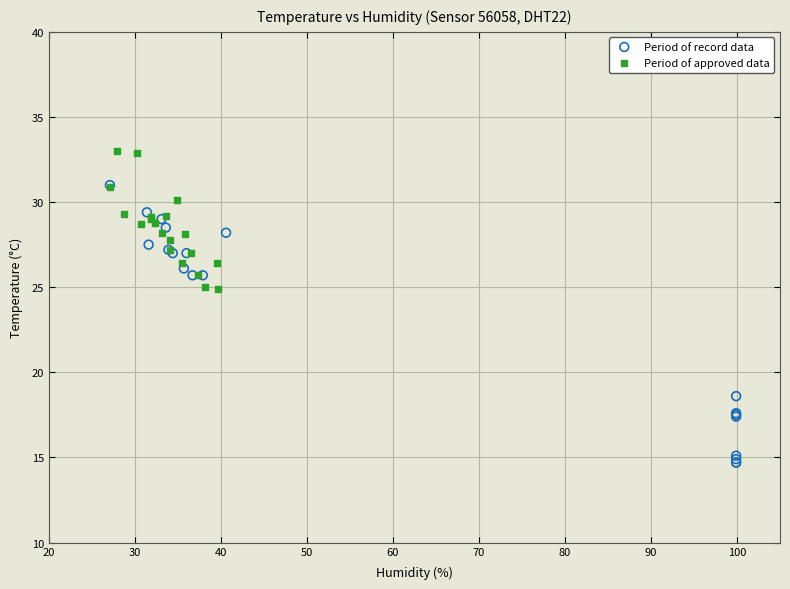

Which series reaches the minimum Y coordinate?

Period of record data